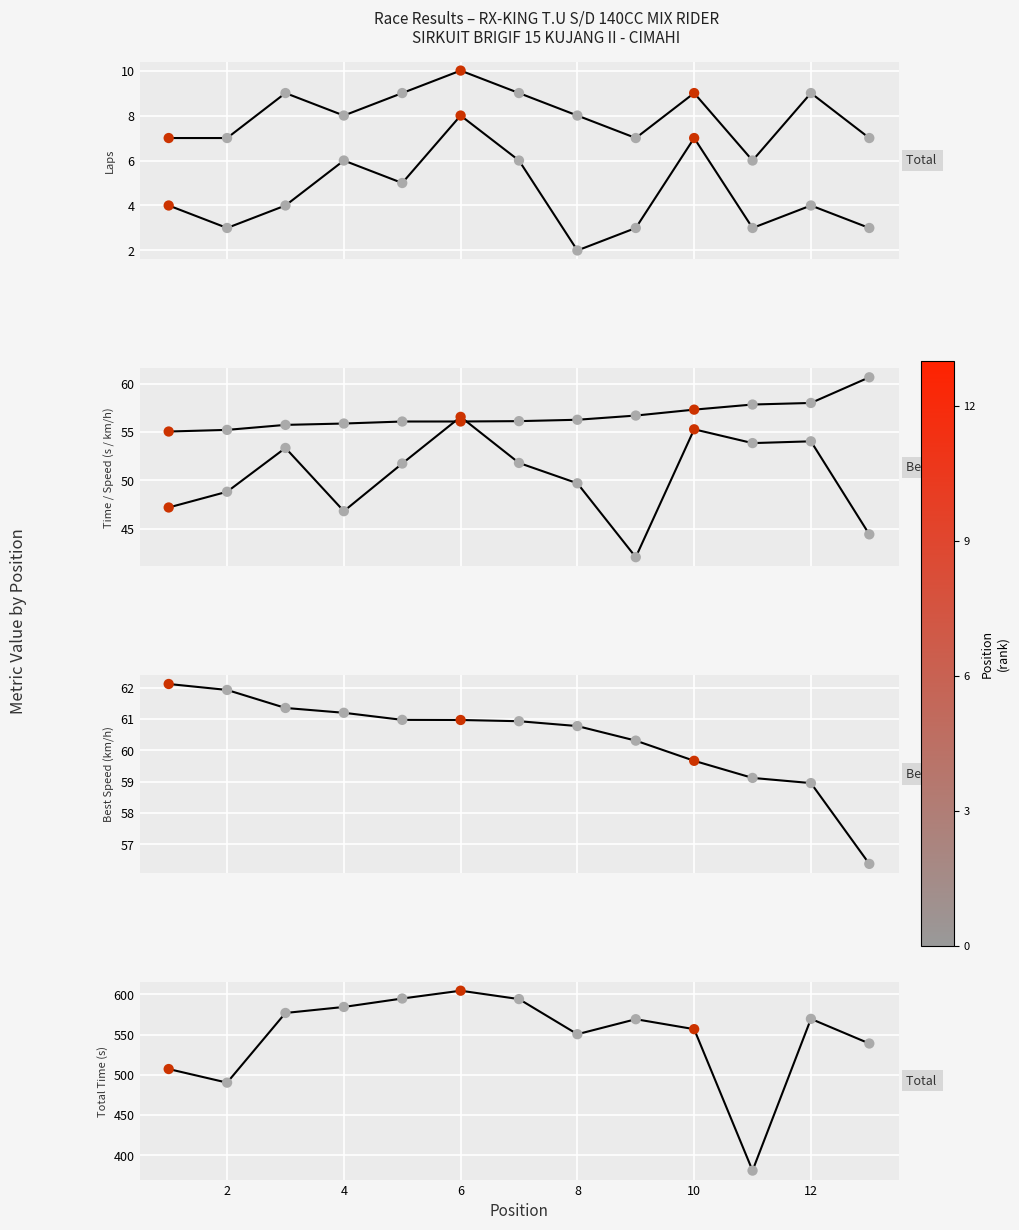

Which series contains the lowest Y value?

Best Lap